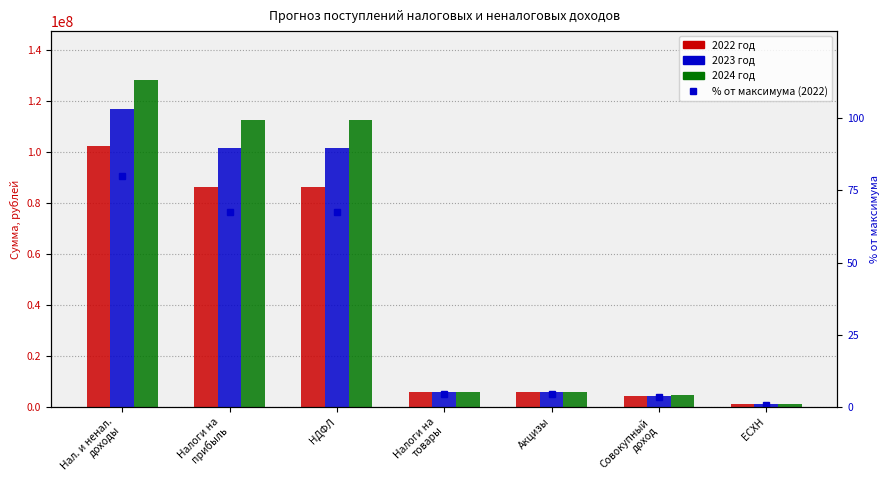

What are all the series names shown in the legend?

2022 год, 2023 год, 2024 год, % от максимума (2022)